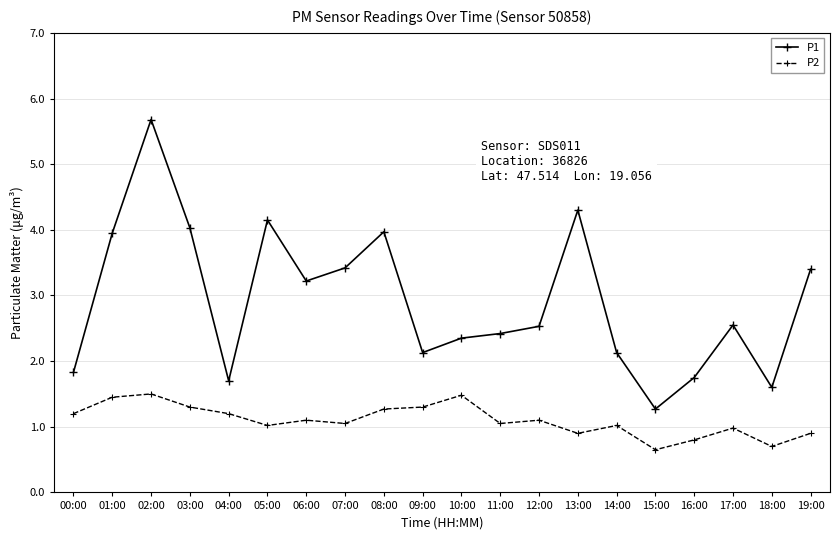

True or false: P1 has more than 0 interior local peaks.

True